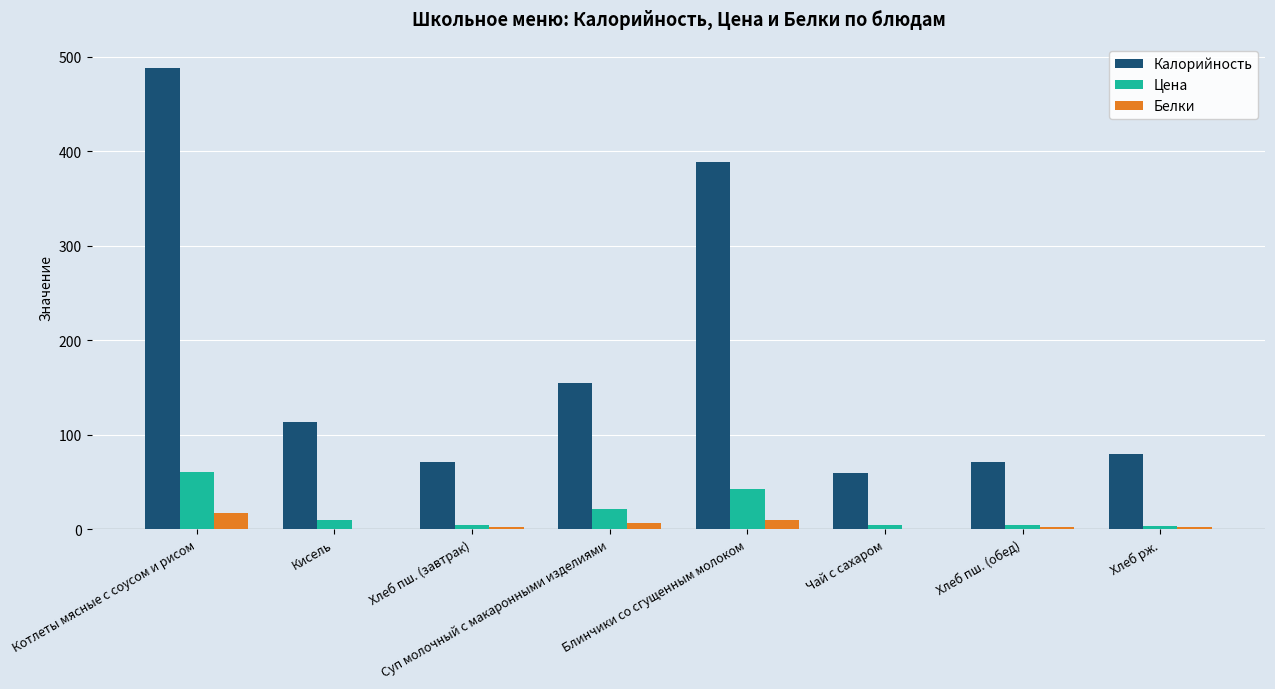

True or false: Калорийность has a value of 113.0 at Кисель.

True